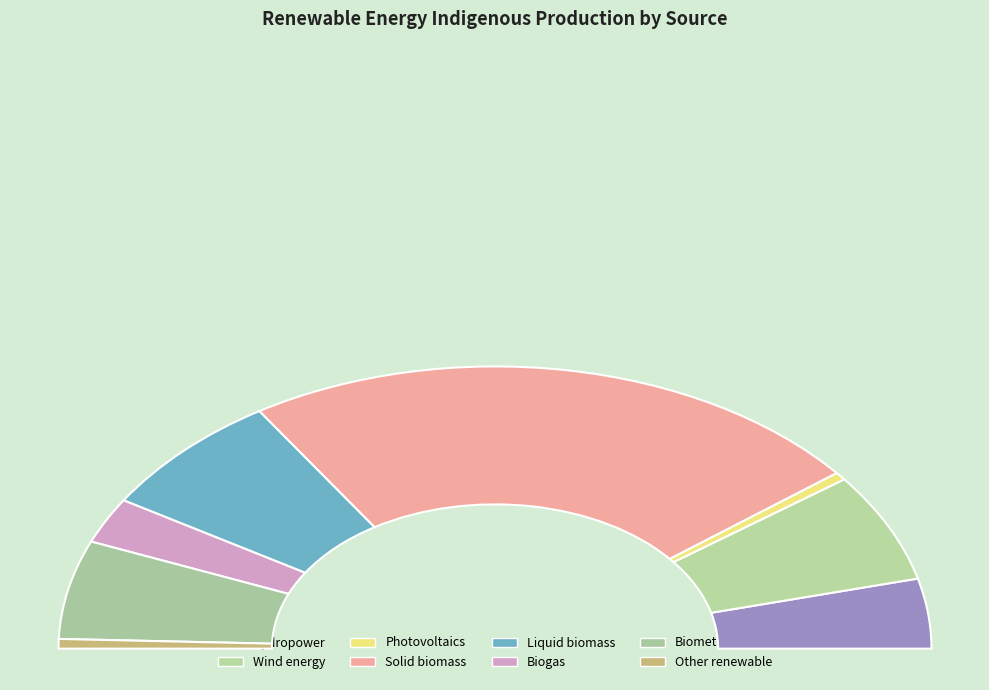

Which has a higher value, Biogas or Solid biomass?

Solid biomass